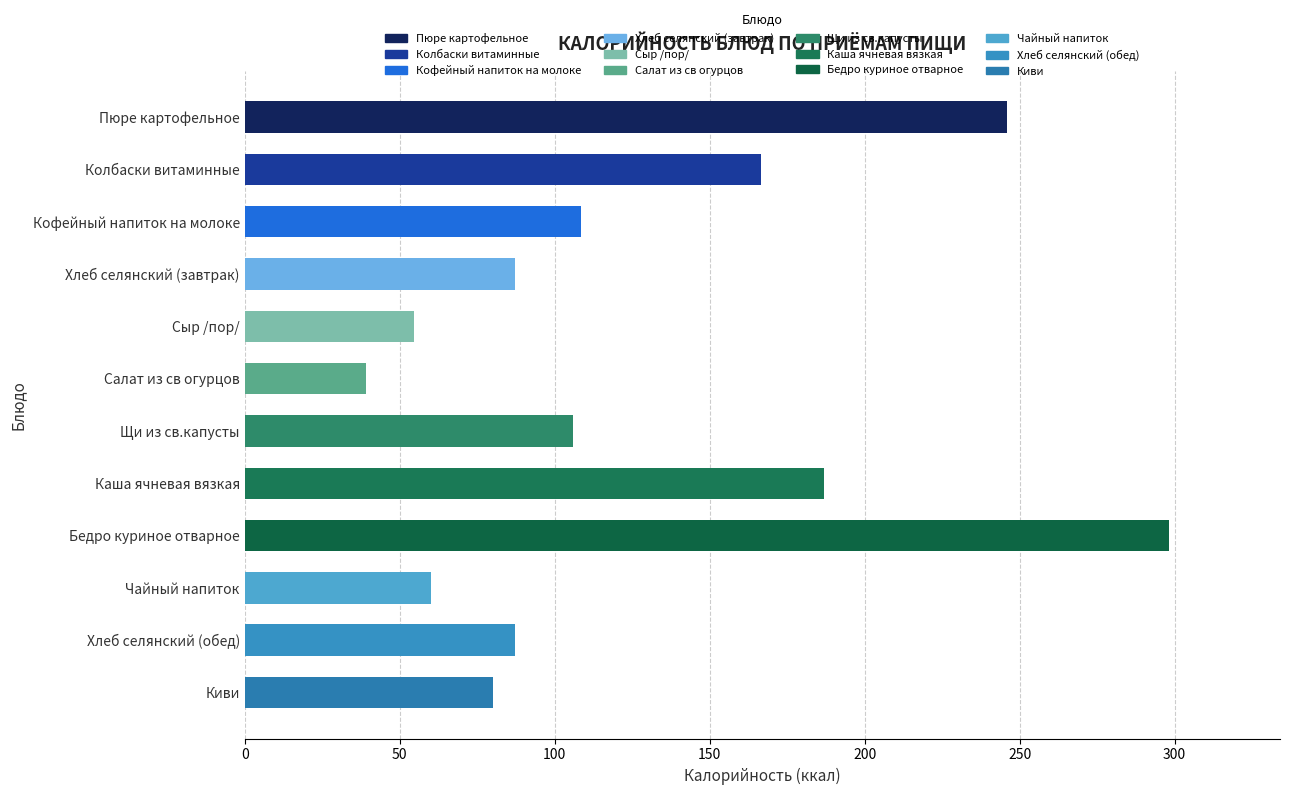

What is the minimum value shown in the chart?

39.2